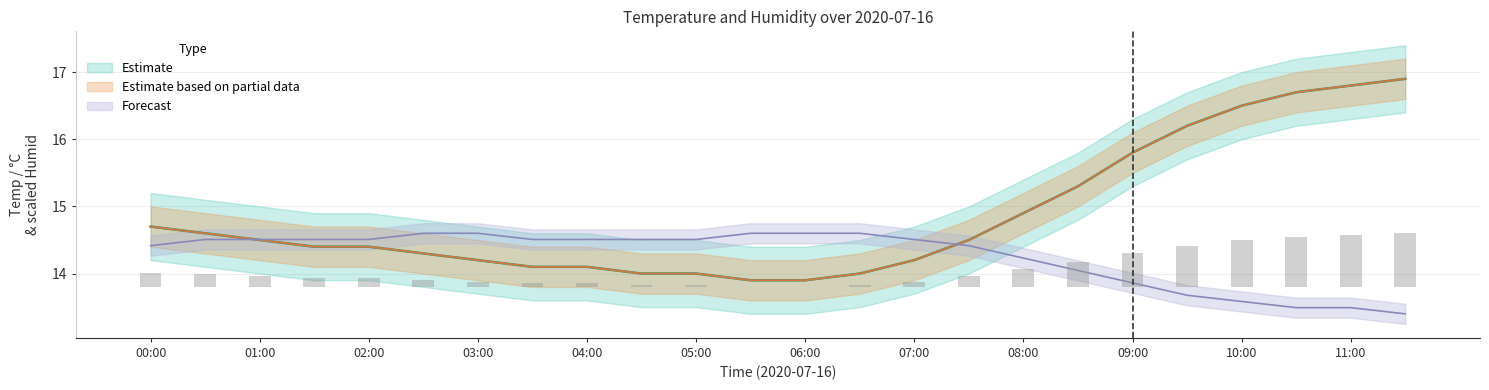

Count the number of categories in the chart.

24